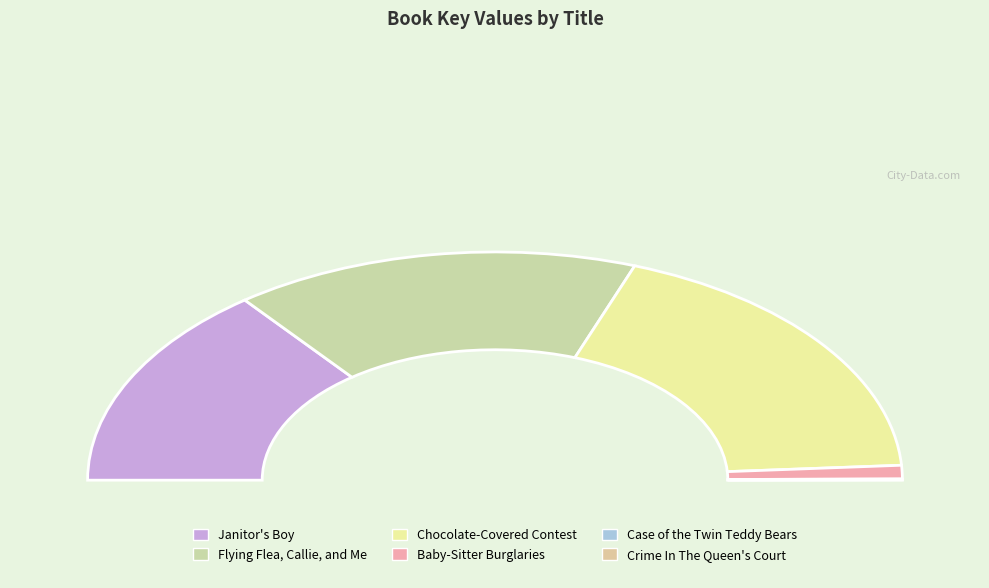

What is the change in value from Flying Flea, Callie, and Me to Chocolate-Covered Contest?

+180605